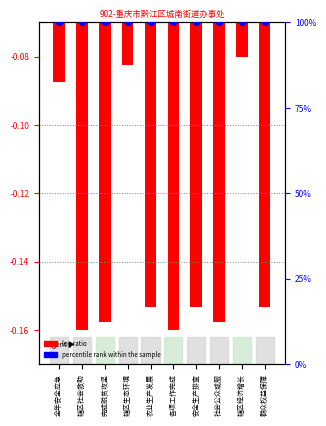

Which series contains the highest Y value?

percentile rank within the sample